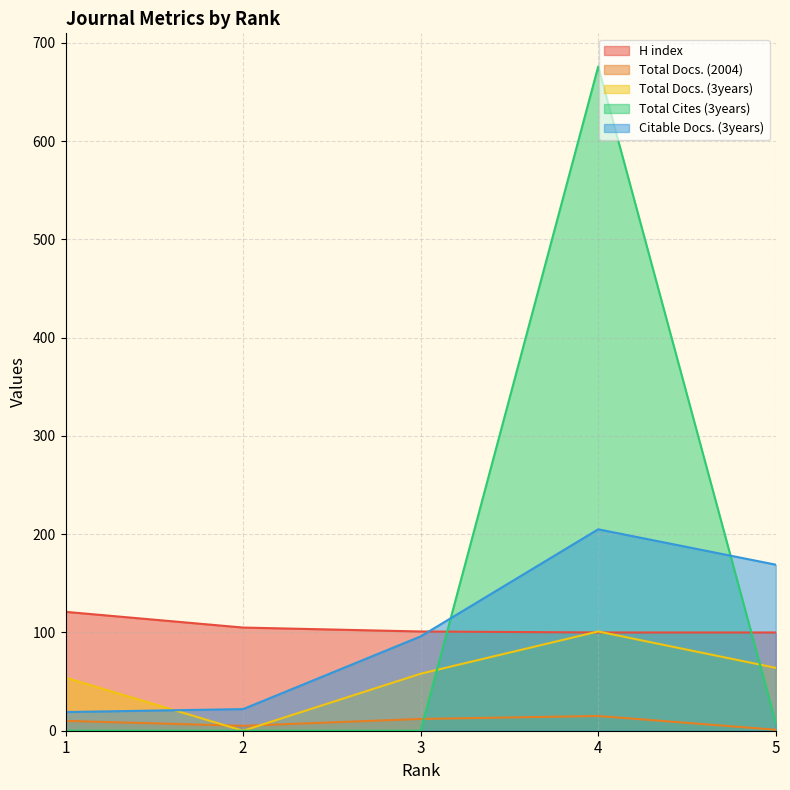

True or false: Citable Docs. (3years) has more than 1 points higher than both neighbors.

False